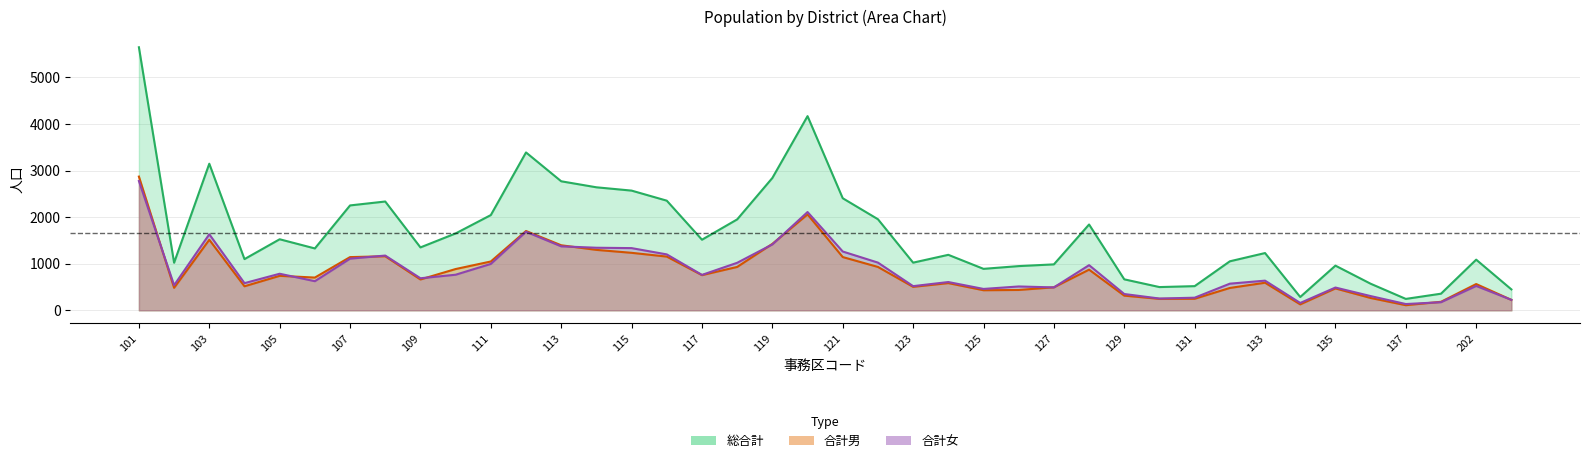

Where is the first local maximum for 合計男?

103